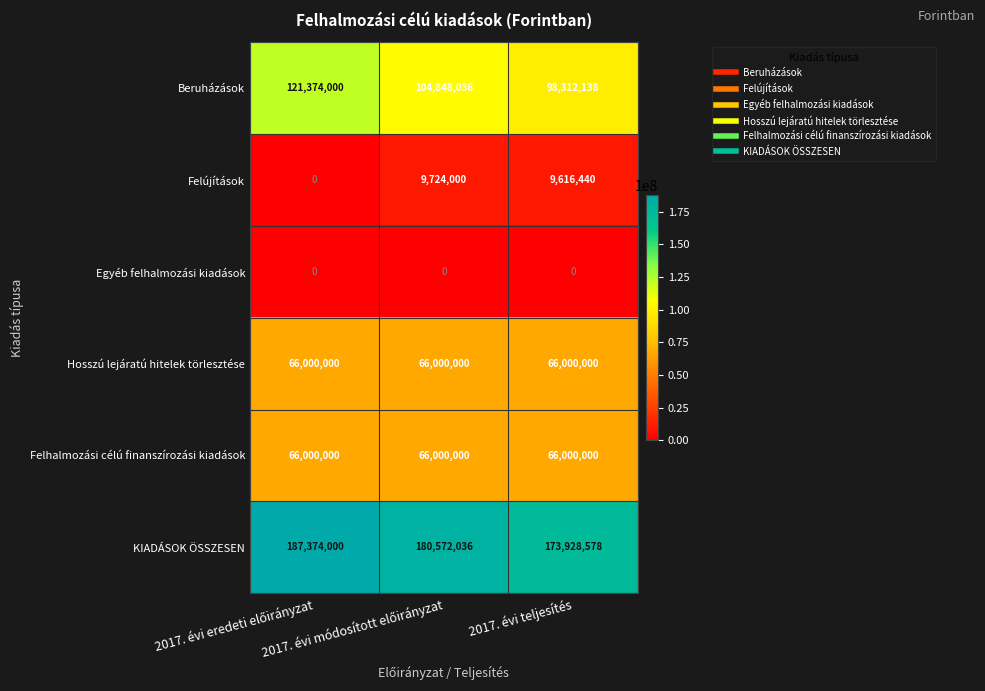

What is the minimum value for Beruházások?

98312138